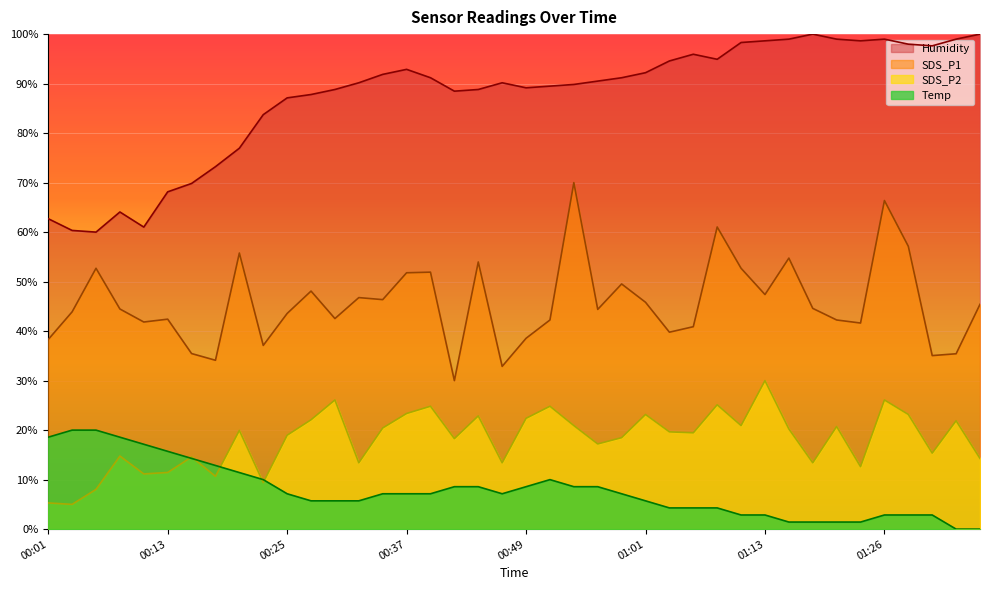

What is the spread (max minus min) of values at 01:21?

97.6